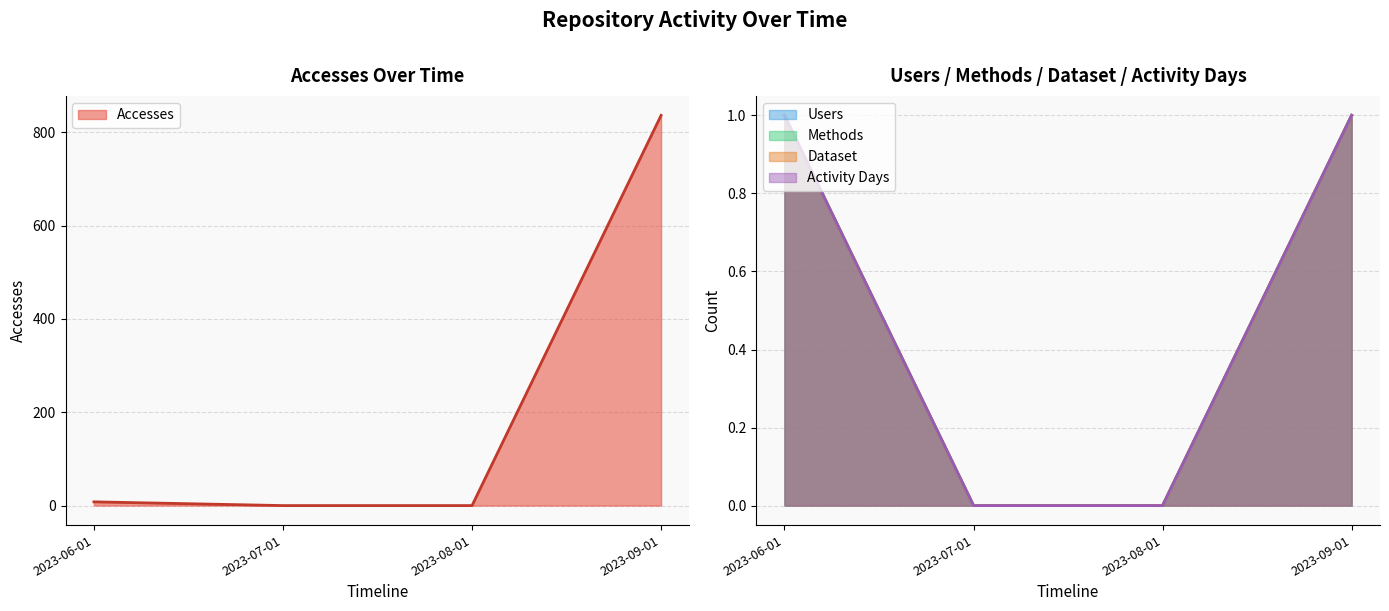

What is the difference between the highest and lowest values at 2023-06-01?

7